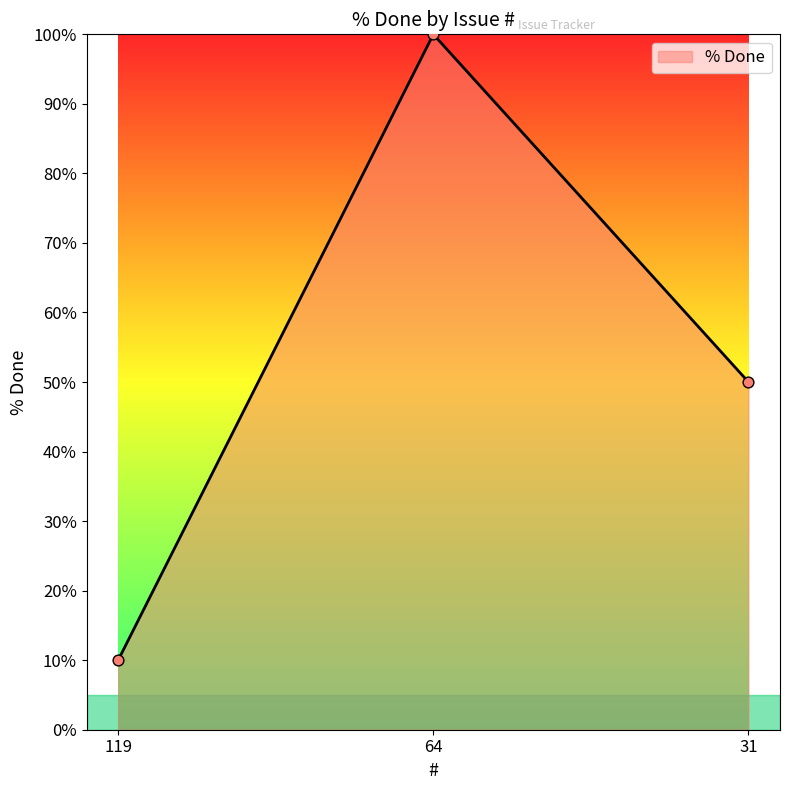

What is the change in value from 64 to 31?

-50